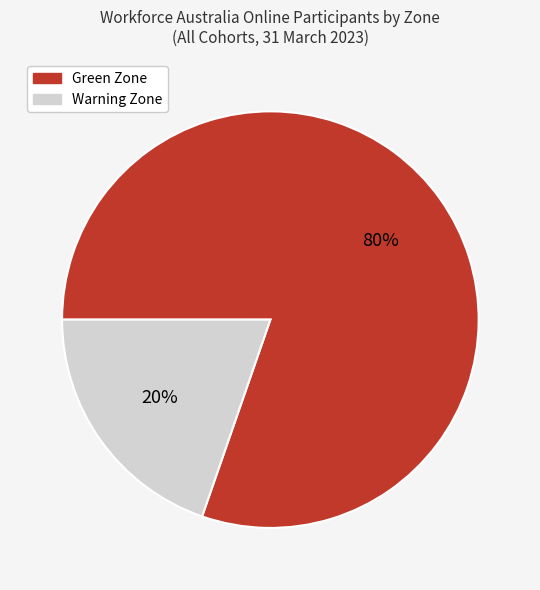

Rank the categories by value from lowest to highest.

Warning Zone, Green Zone